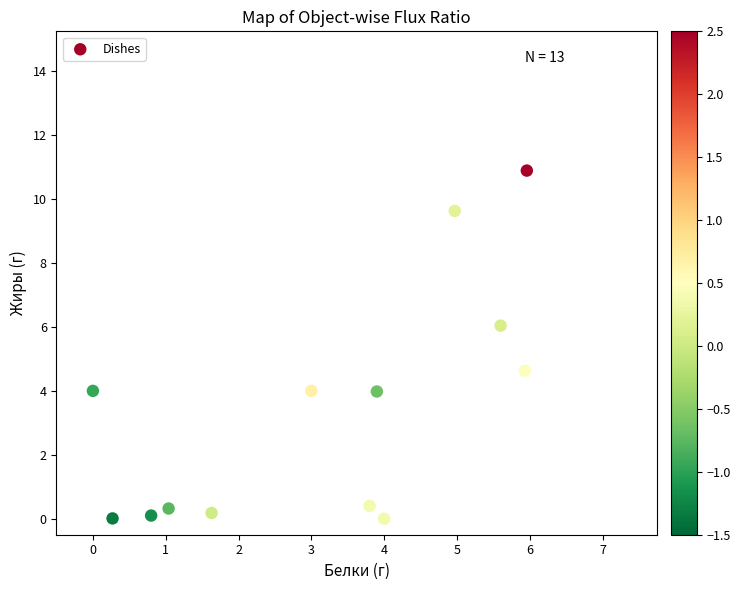

What is the range of X values (max minus min)?

6.0